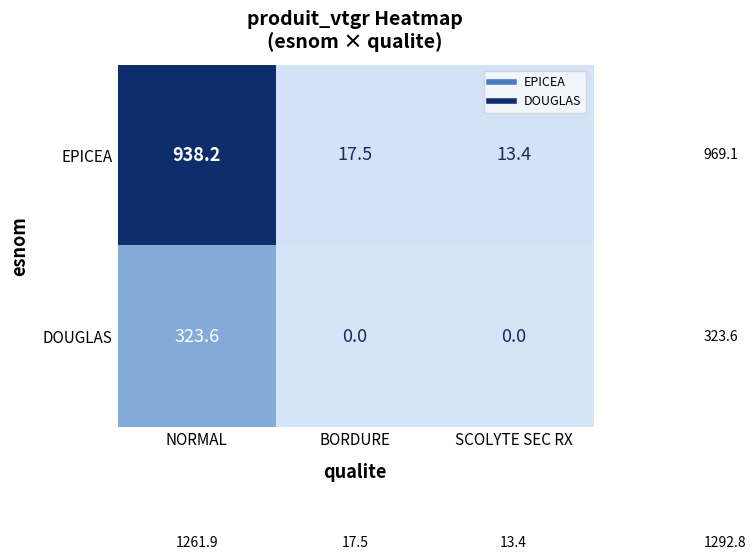

Reading right to left, transcribe all the data shown in this chart.

EPICEA: 13.4	17.5	938.2
DOUGLAS: 0.0	0.0	323.6